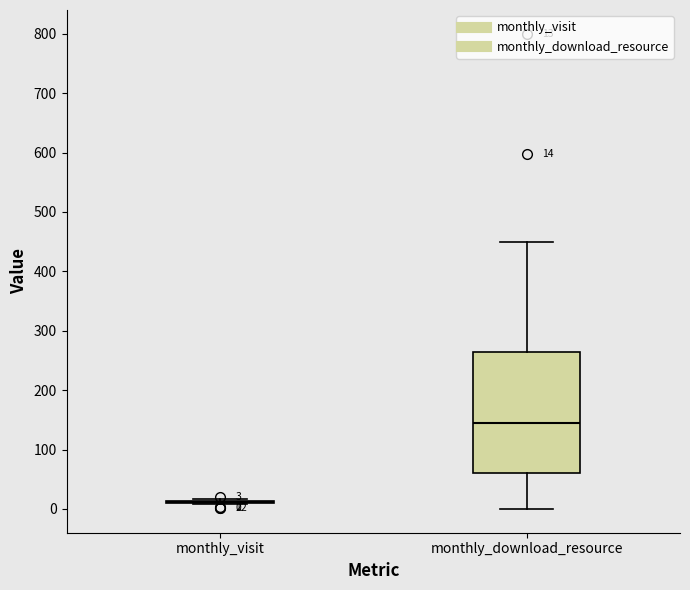

Which box is the tallest, from its lower edge to its upper edge?

monthly_download_resource